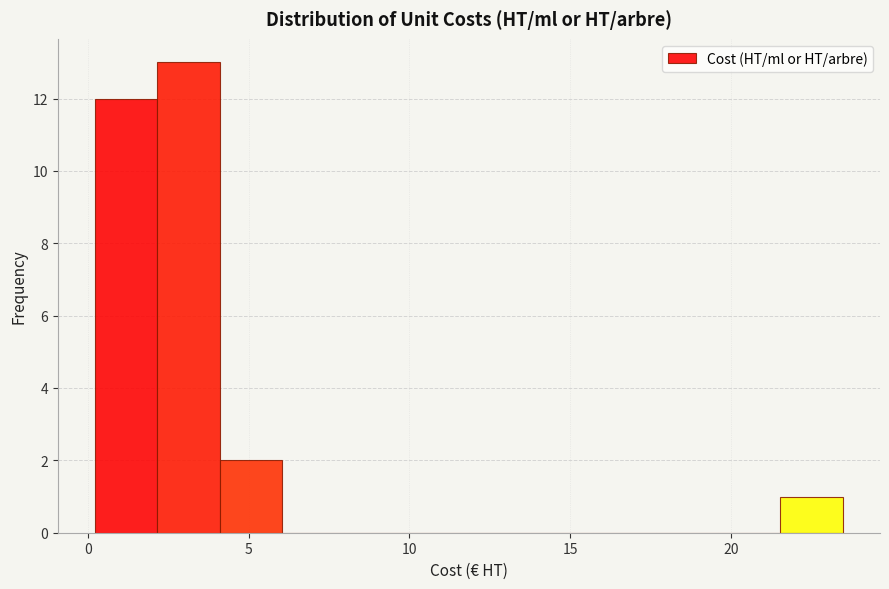

Read against the x-axis, roughly where is the centre of the tallest bar?

3.0